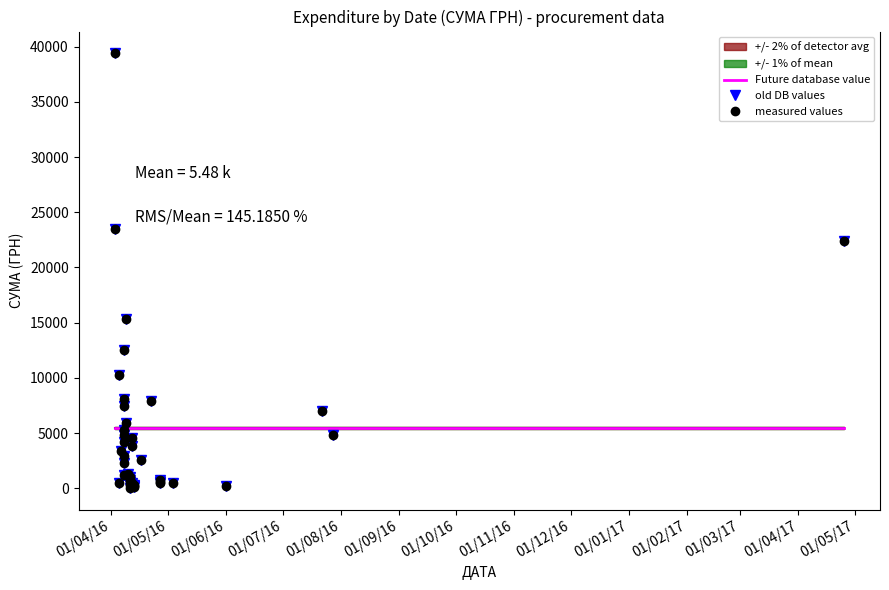

What is the greatest value displayed?

39389.0